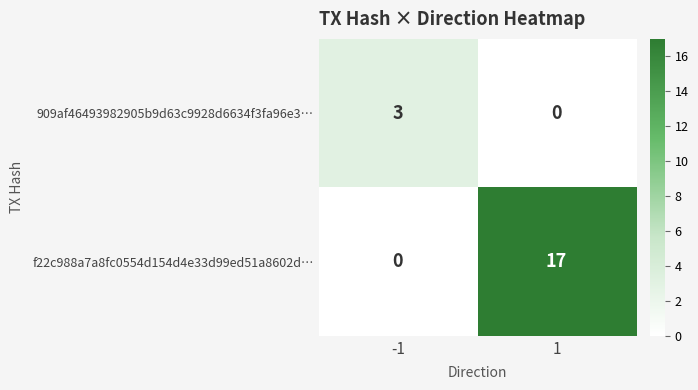

The 909af46493982905b9d63c9928d6634f3fa96e3… series shows 3 at -1. True or false?

True